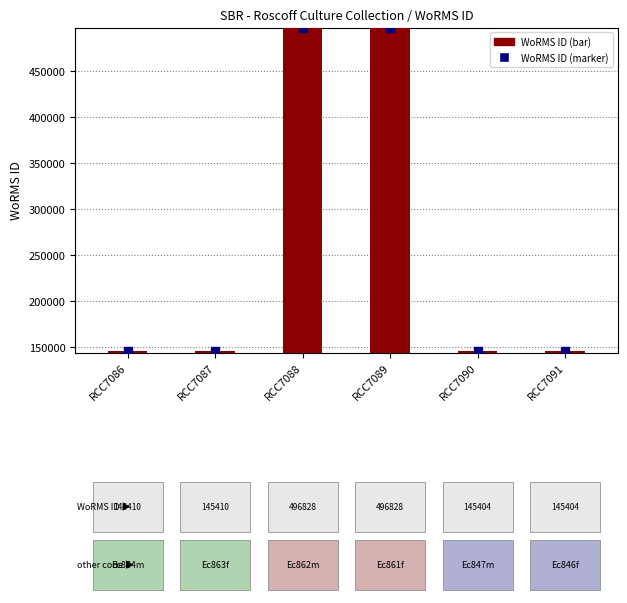

Is it true that the value at RCC7088 is 496828?

True